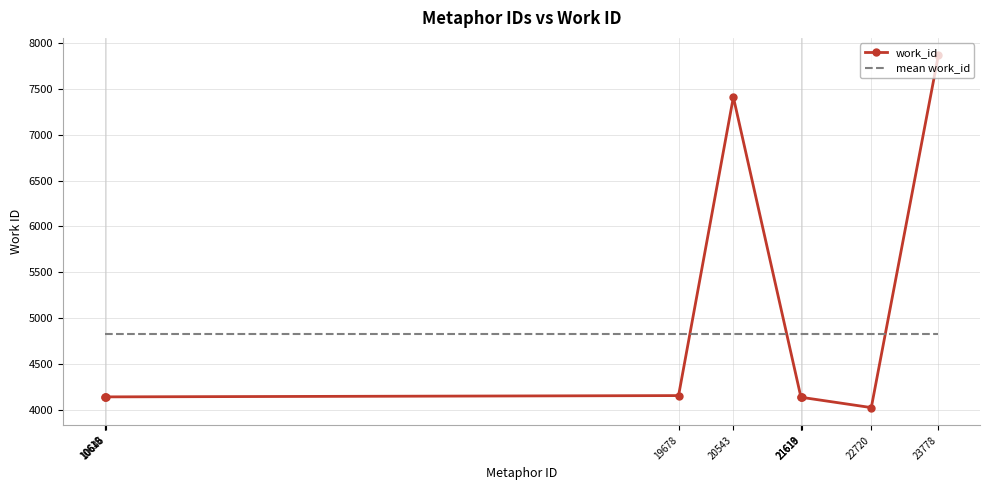

The value of mean work_id at 10646 is 7072.4. True or false?

False